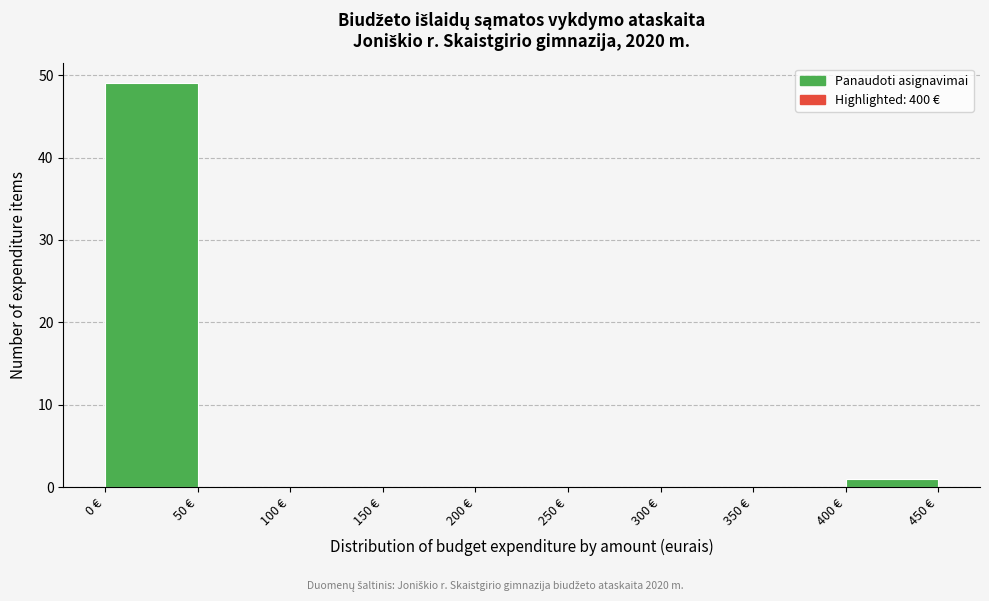

Which range on the x-axis has the tallest bar?

0 to 50